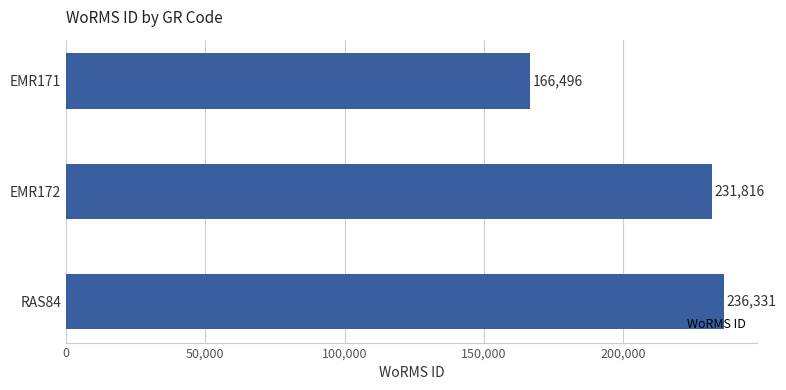

True or false: the data shows 236331 at RAS84.

True